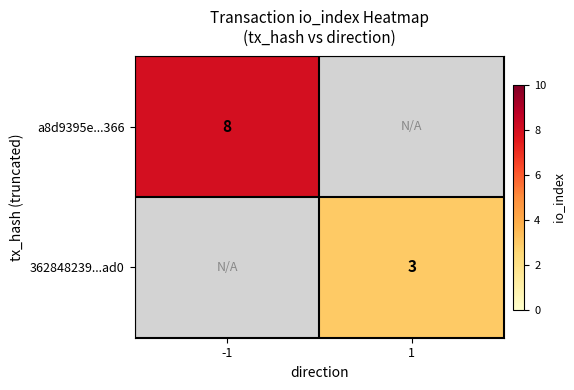

The 362848239...ad0 series shows 3 at 1. True or false?

True